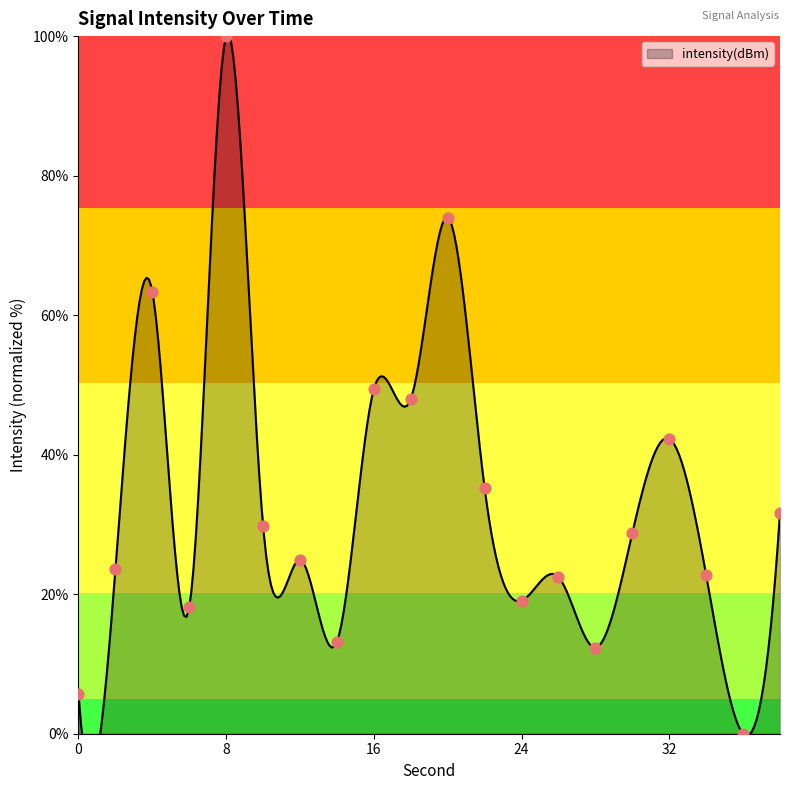

Which has a higher value, 32 or 14?

32